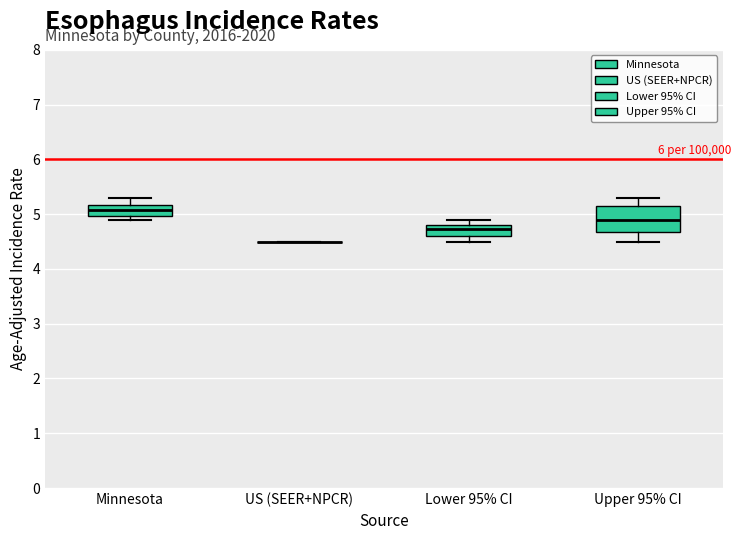

Reading left to right, read every box against the y-axis: the position of its median line, the range the box covers, and the ends of its whiskers. The values are not printed on the chart, so give them approximately, as read against the axis.

Minnesota: median 5.1, box 5.0 to 5.2, whiskers 4.9 to 5.3
US (SEER+NPCR): box collapsed to a line at 4.5, whiskers 4.5 to 4.5
Lower 95% CI: median 4.7, box 4.6 to 4.8, whiskers 4.5 to 4.9
Upper 95% CI: median 4.9, box 4.7 to 5.1, whiskers 4.5 to 5.3